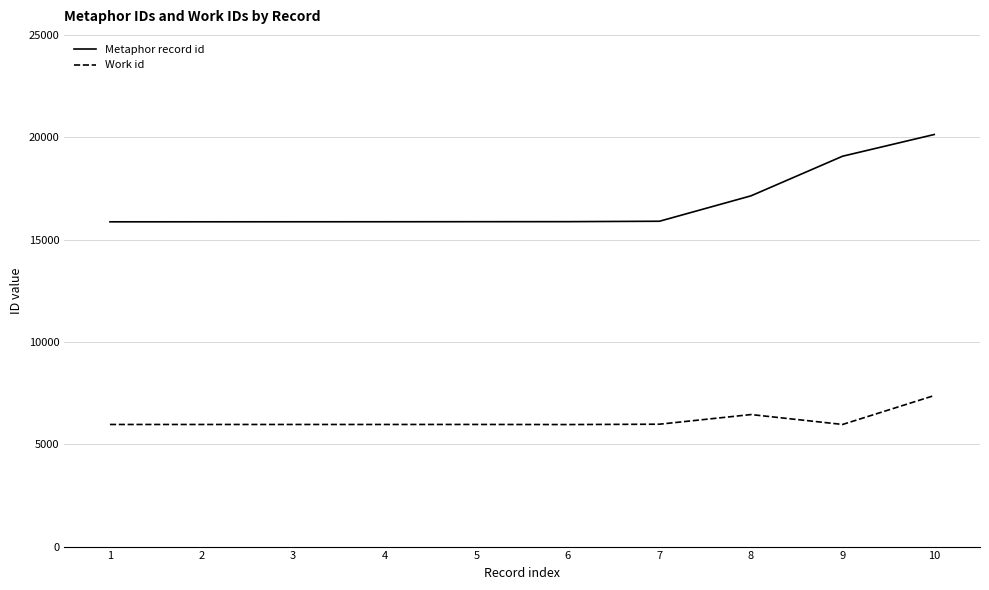

What is the spread (max minus min) of values at 1?

9901